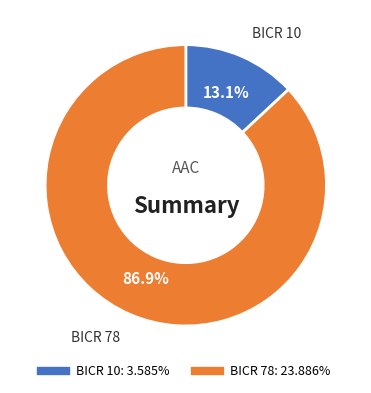

Which slice is the largest?

BICR 78